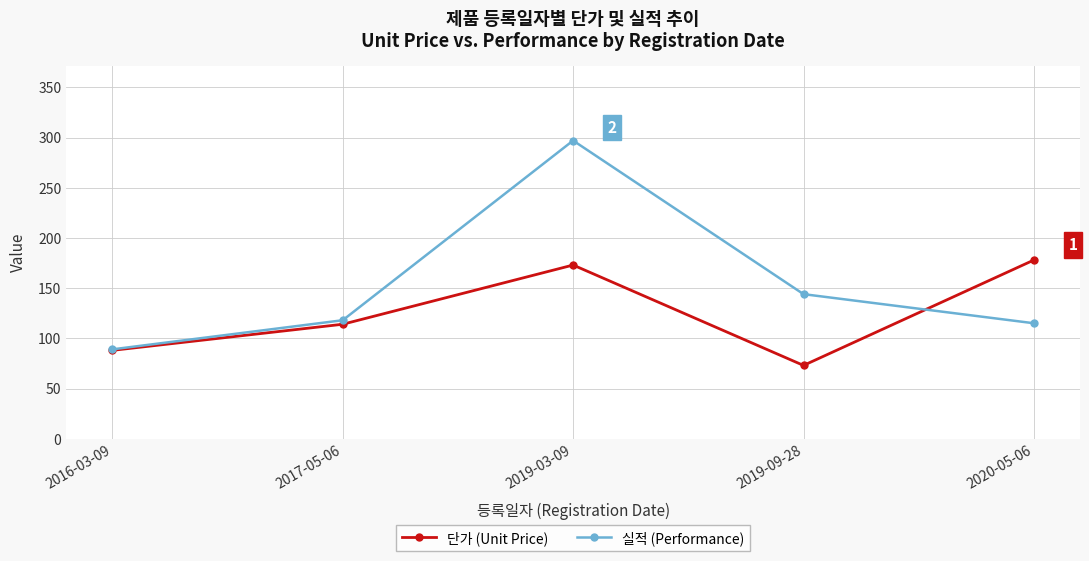

What is the value of the 실적 (Performance) point at the 4th from the left?

144